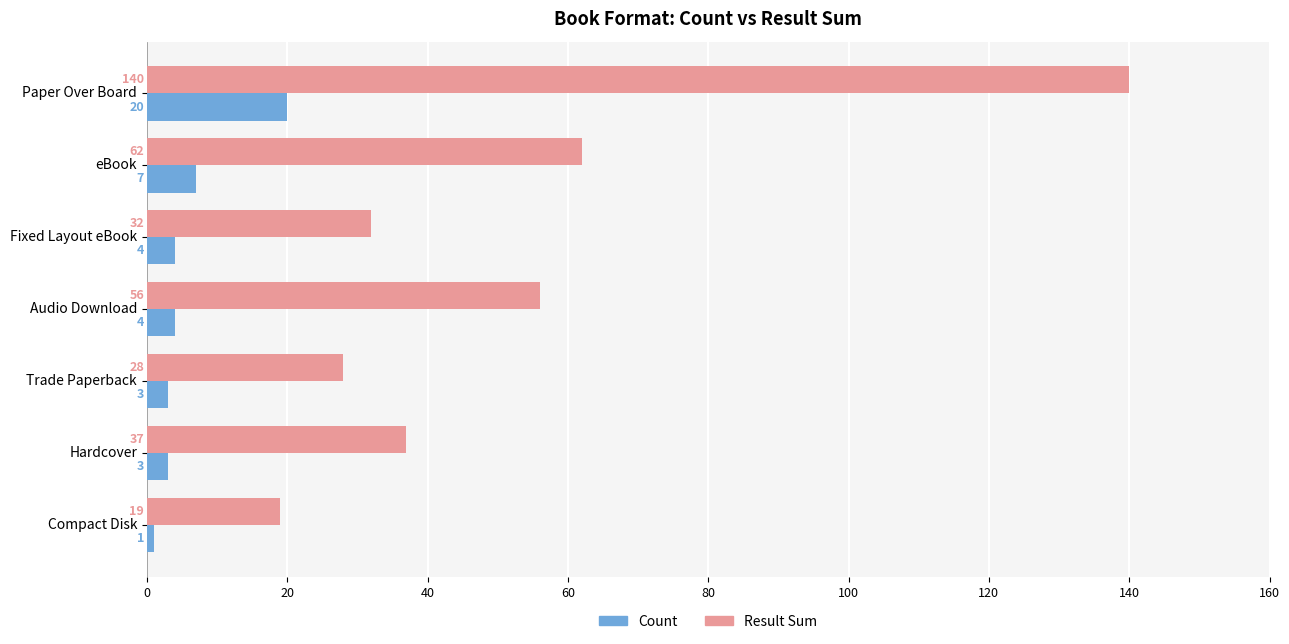

Which series has the largest range (max minus min)?

Result Sum